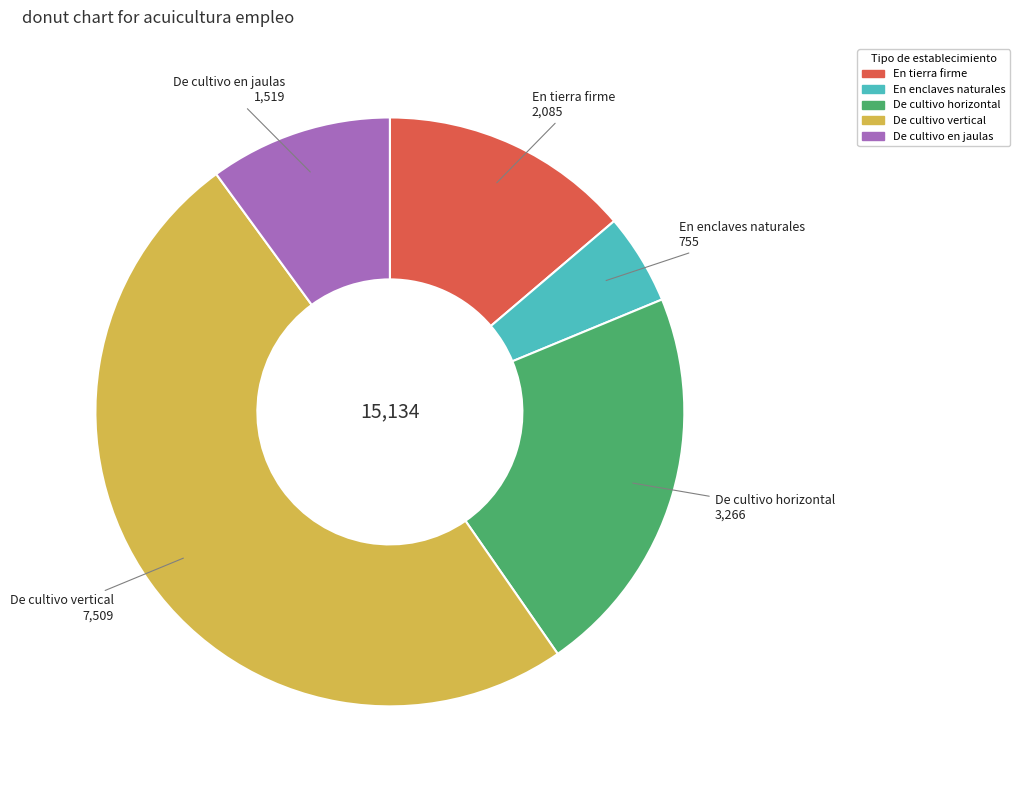

What is the largest slice in the pie chart?

De cultivo vertical